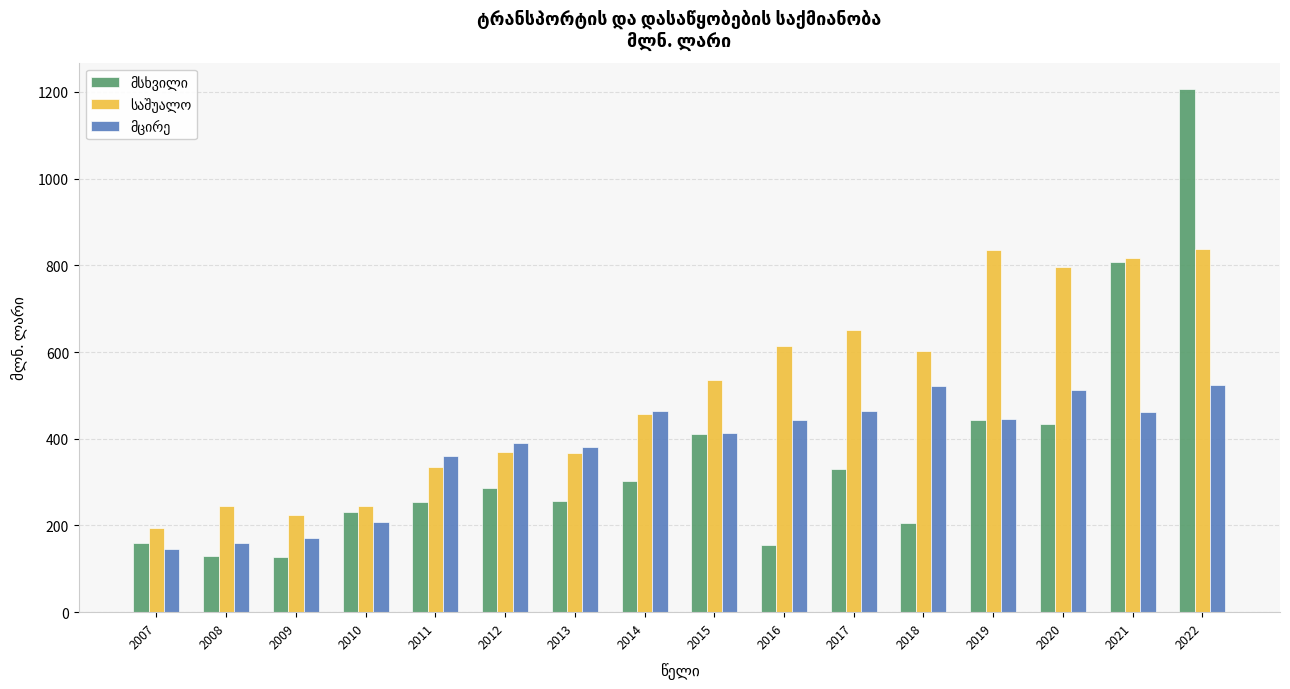

At which category is the sum across all series the highest?

2022